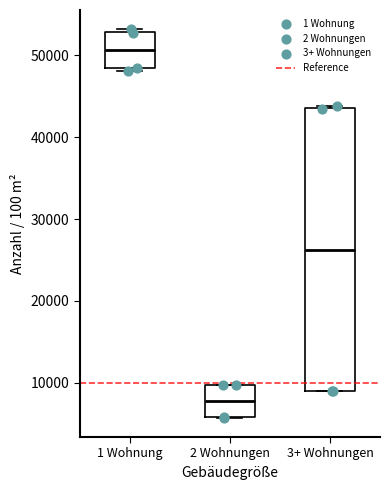

Reading left to right, transcribe this box plot: for each box, give where its median line is, the range the box spans, and where its two whiskers end, as read against the y-axis. The values are not printed on the chart, so give them approximately, as read against the axis.

1 Wohnung: median 51000, box 48000 to 53000, whiskers 48000 to 53000 (just above the box's upper edge)
2 Wohnungen: median 8000, box 6000 to 10000, whiskers 6000 to 10000
3+ Wohnungen: median 26000, box 9000 to 44000, whiskers 9000 to 44000